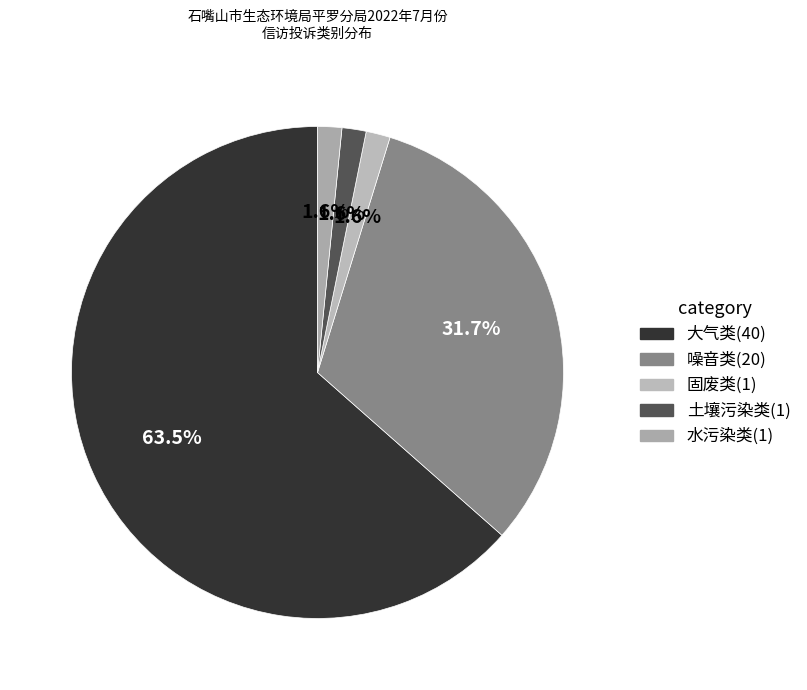

To the nearest percent, what percentage of the pie is 噪音类?

32%